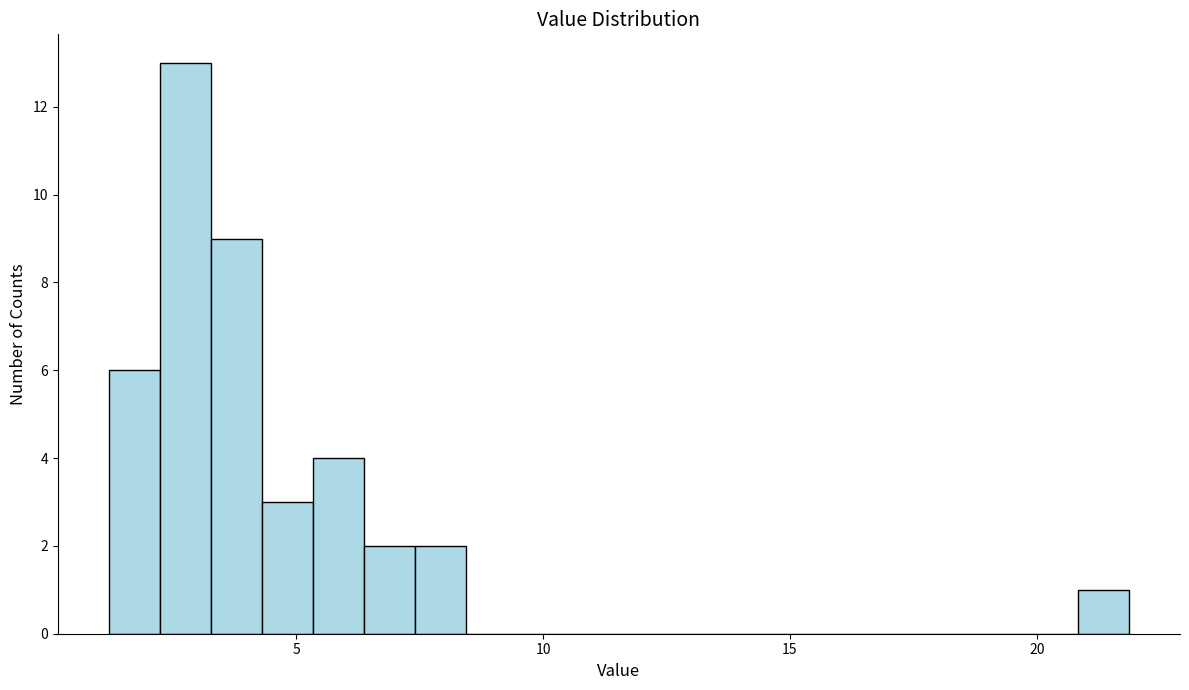

Read against the x-axis, roughly where is the centre of the tallest bar?

3.0